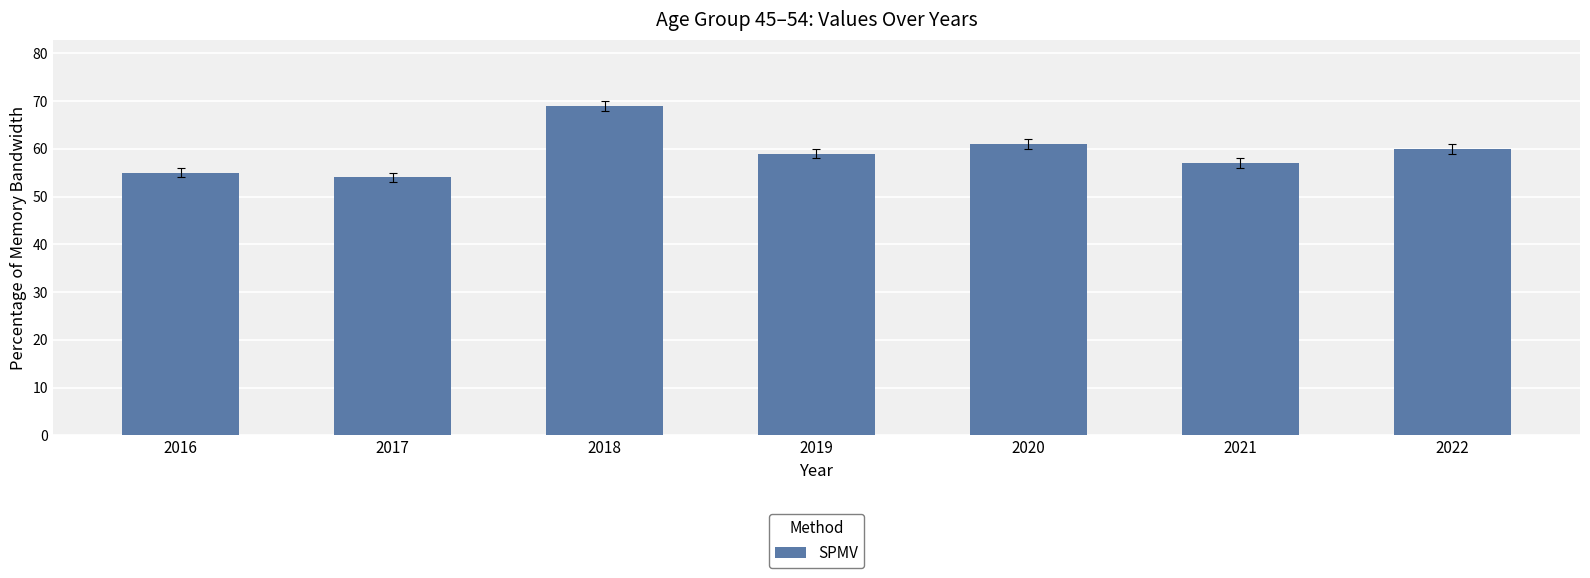

Reading left to right, what are all the values shown in this chart?

2016=55	2017=54	2018=69	2019=59	2020=61	2021=57	2022=60